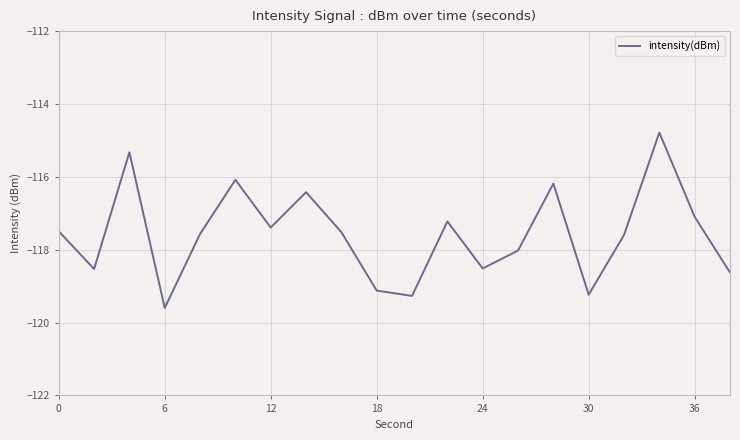

What is the smallest value displayed?

-119.6